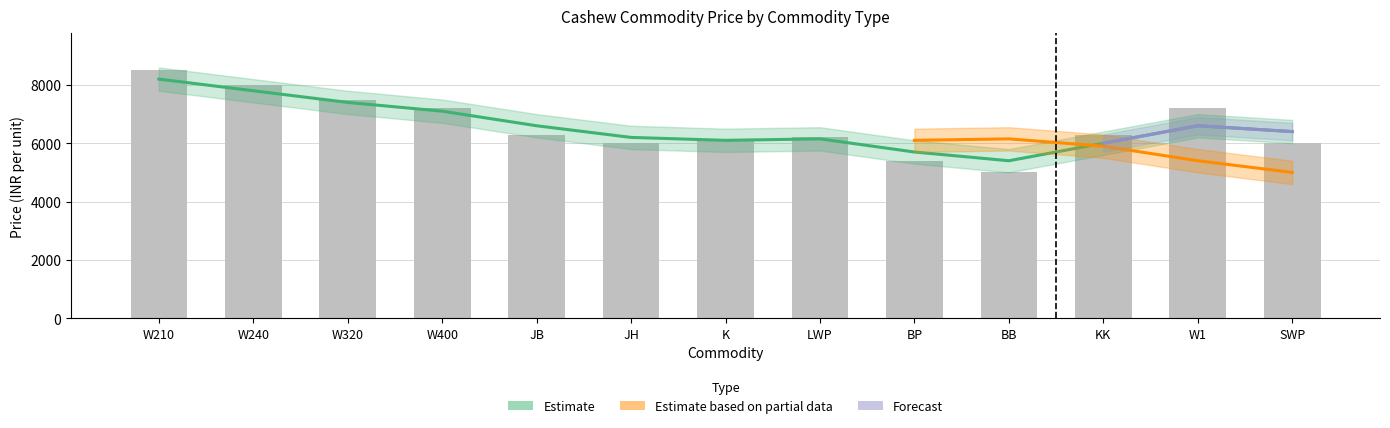

What is the approximate value at KK, to the nearest 100?

6300